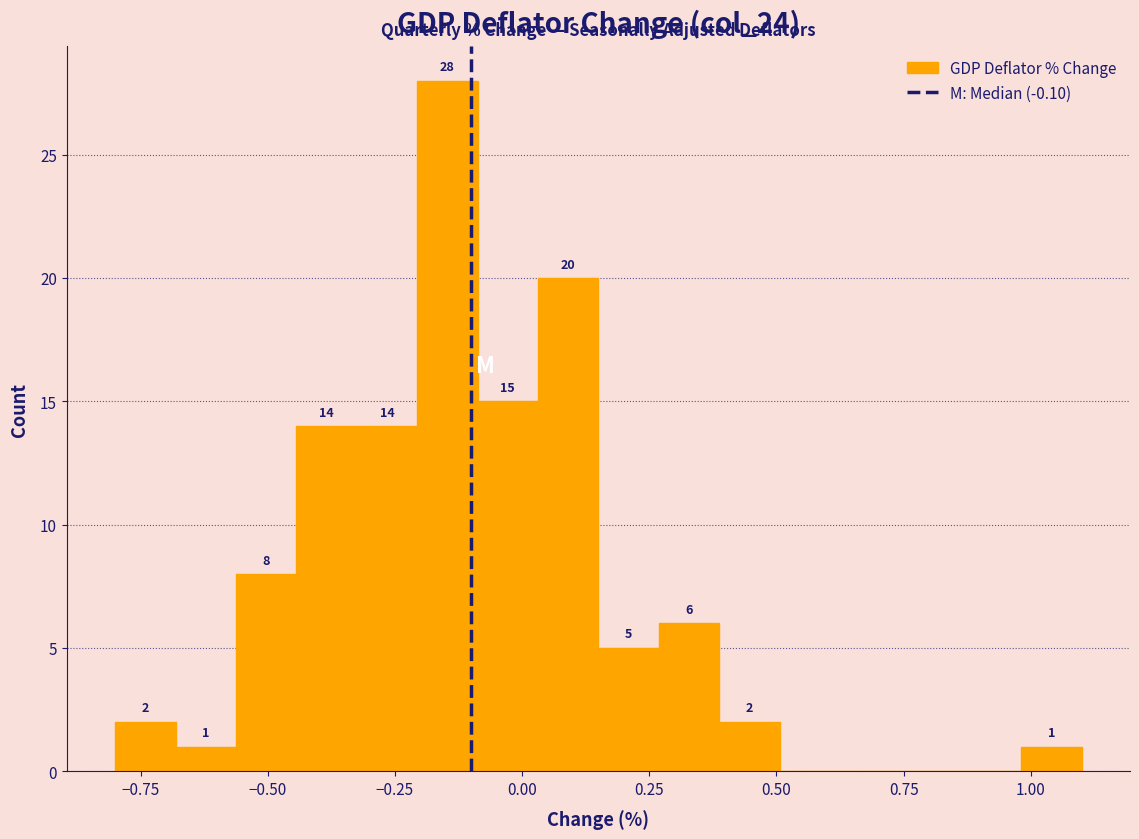

Around what value on the x-axis is the tallest bar? Give the approximate position of its centre, as read against the axis.

-0.15